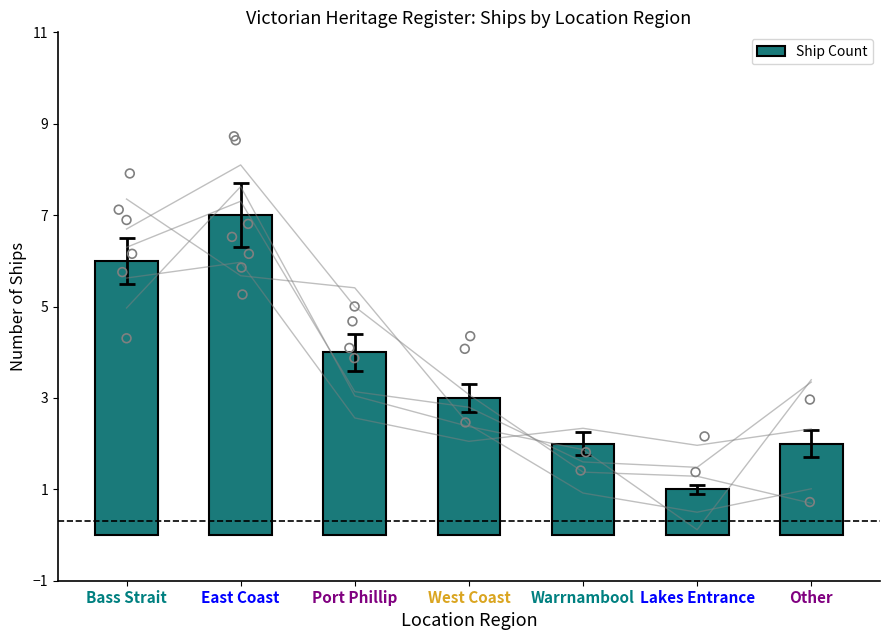

What is the change in value from East Coast to Lakes Entrance?

-6